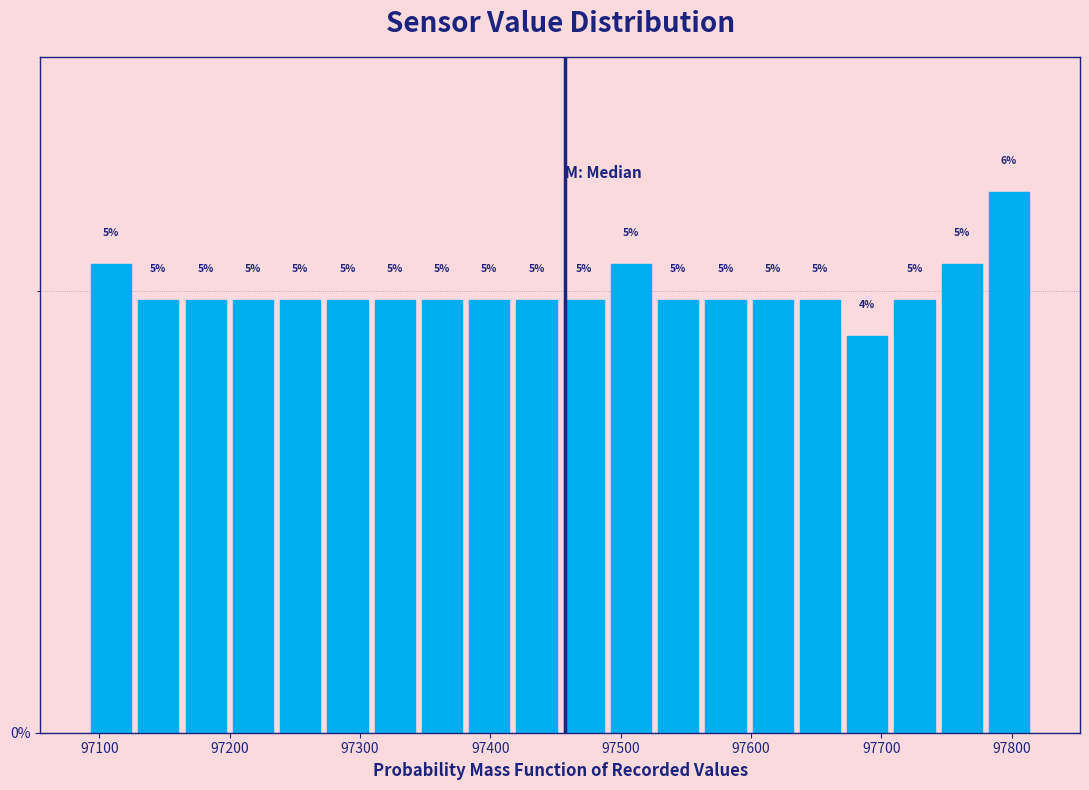

Around what value on the x-axis is the tallest bar? Give the approximate position of its centre, as read against the axis.

97800